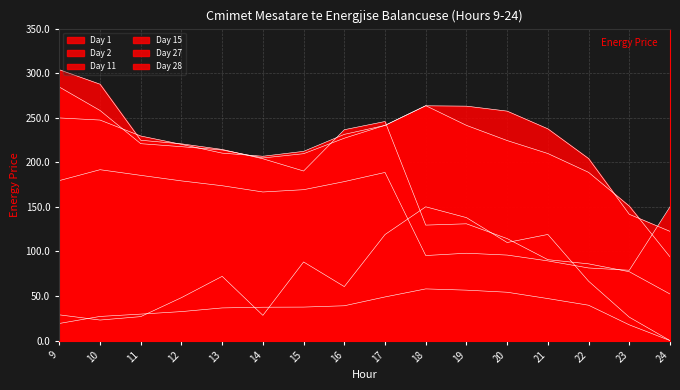

Which label corresponds to the largest value in the chart?

9